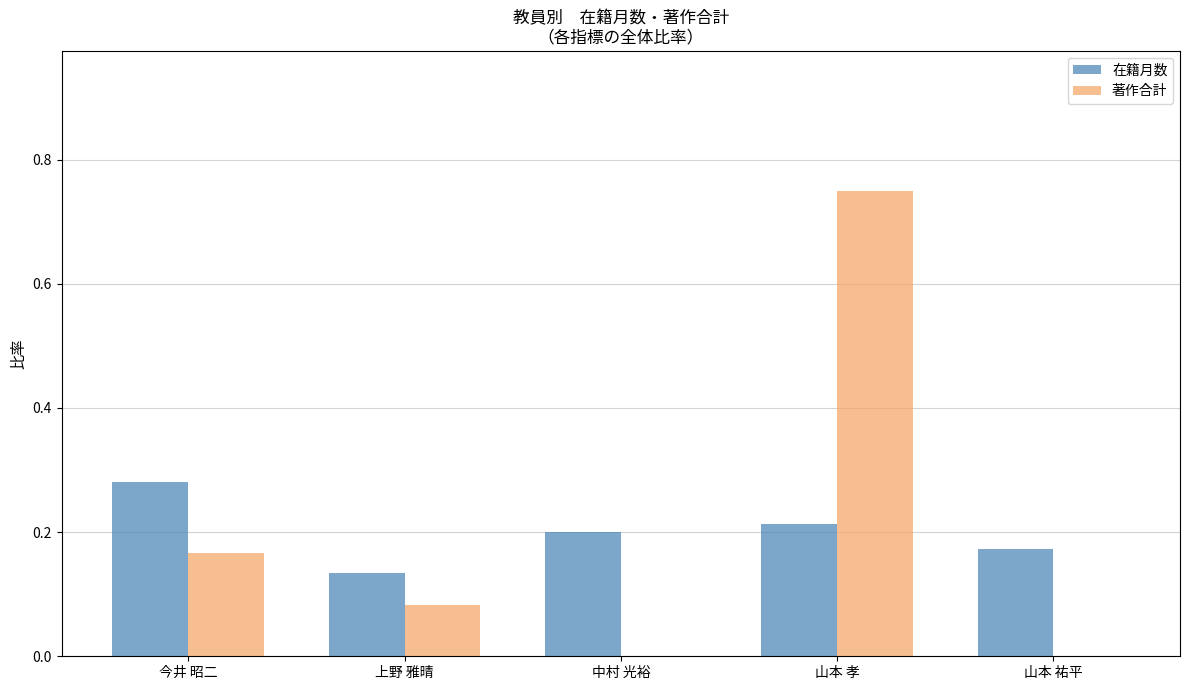

How many groups of bars are there?

5